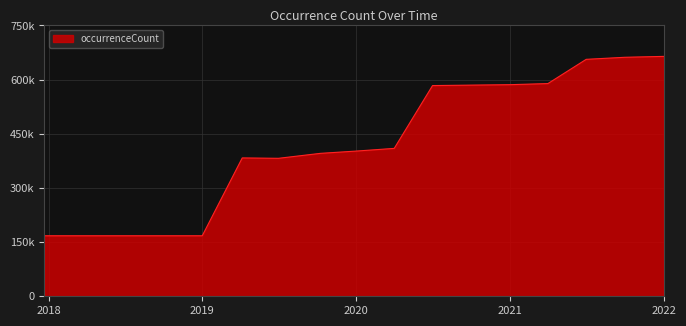

Where does the data first go above 402050?

2020-04-01